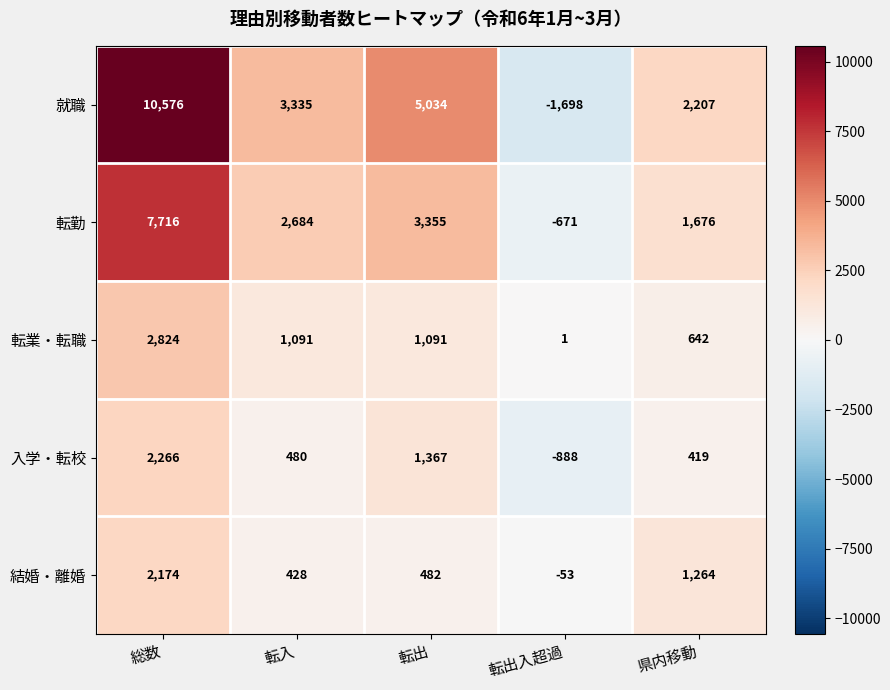

At how many categories does at least one series exceed 4588?

2